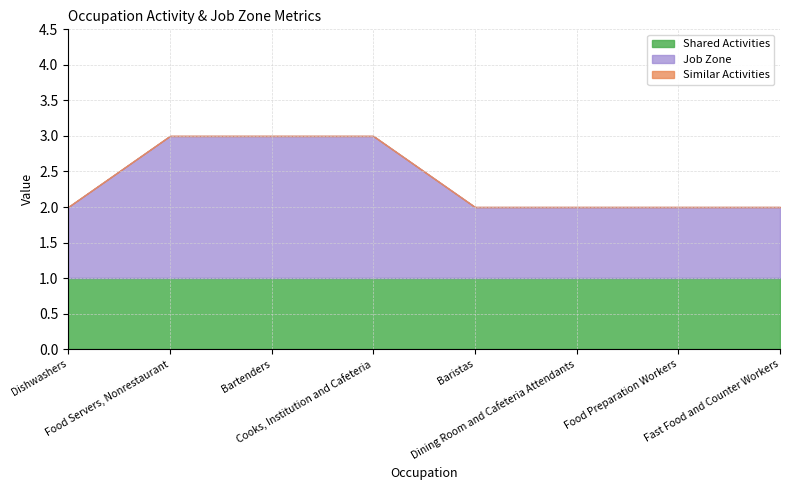

Reading left to right, what are all the values shown in this chart?

Job Zone: 1	2	2	2	1	1	1	1
Similar Activities: 0	0	0	0	0	0	0	0
Shared Activities: 1	1	1	1	1	1	1	1